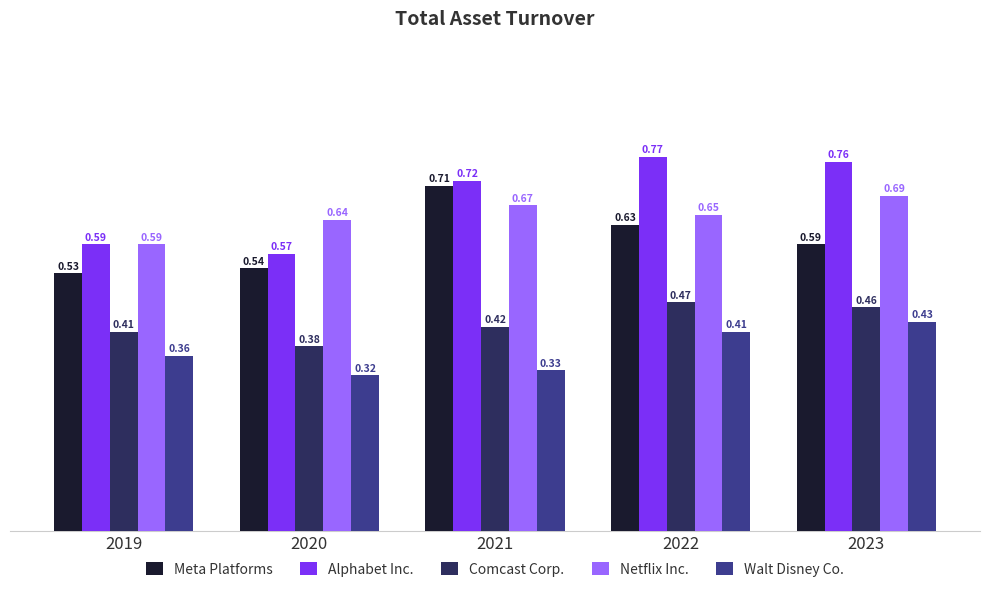

What is the difference between the maximum and minimum values in the Comcast Corp. series?

0.1